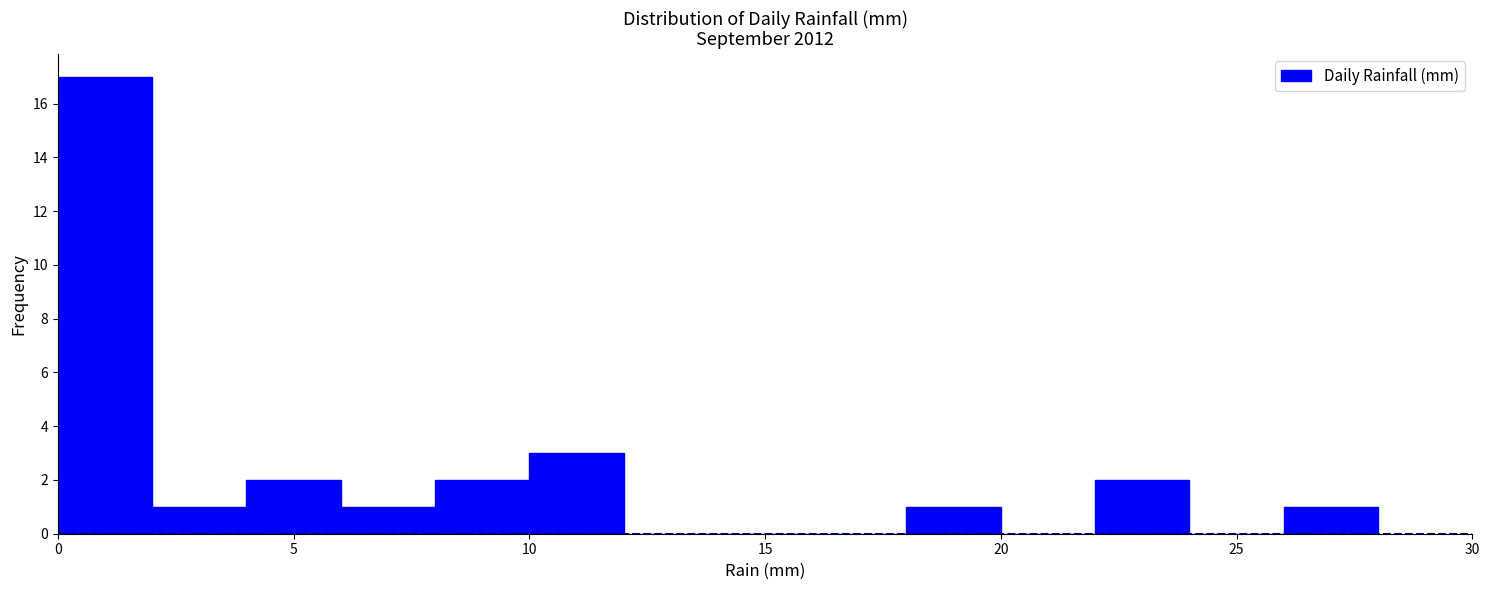

Which range on the x-axis has the tallest bar?

0 to 2